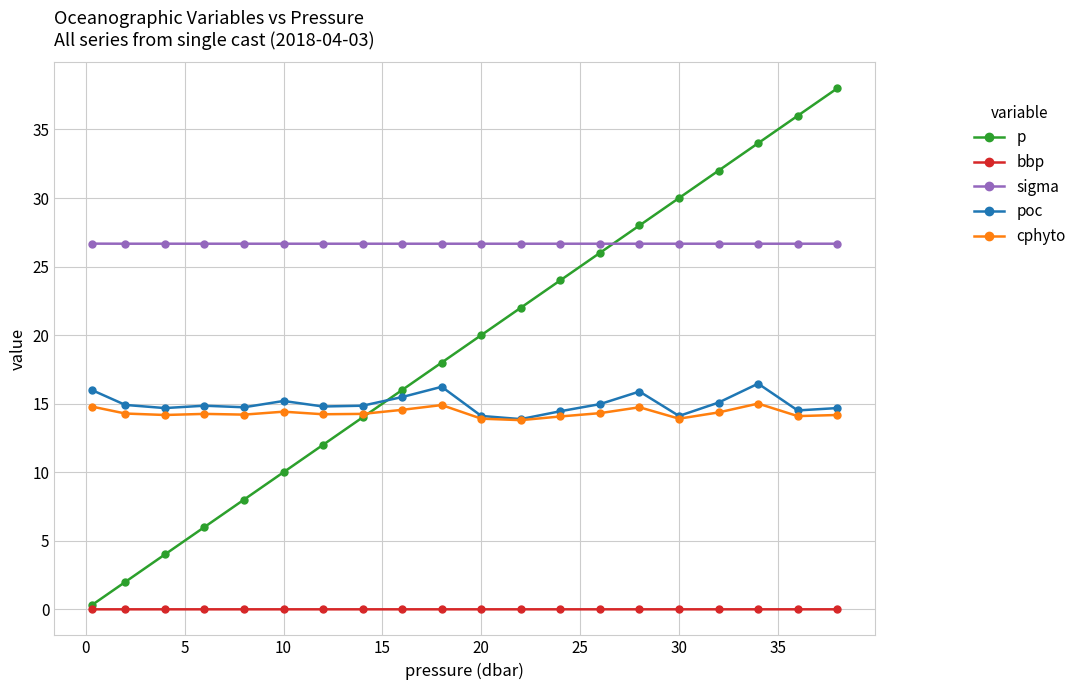

True or false: sigma and bbp intersect in this chart.

False